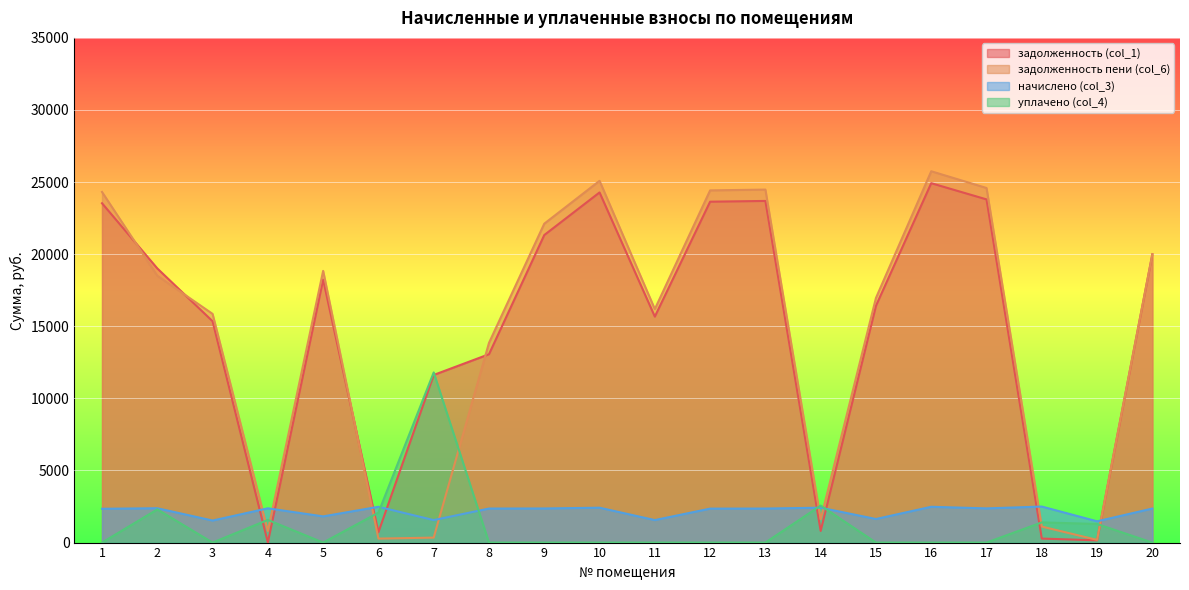

How many times do задолженность (col_1) and уплачено (col_4) cross each other?

8